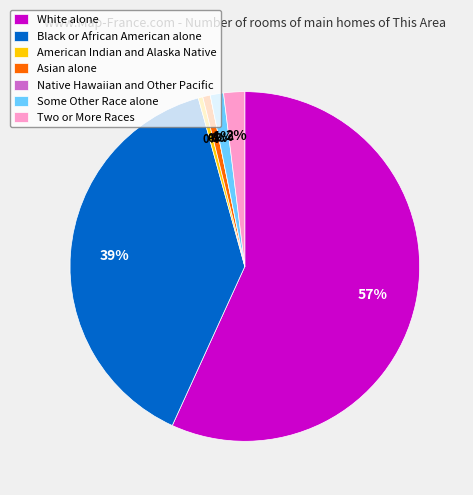

What is the change in value from Black or African American alone to Native Hawaiian and Other Pacific?

-1559